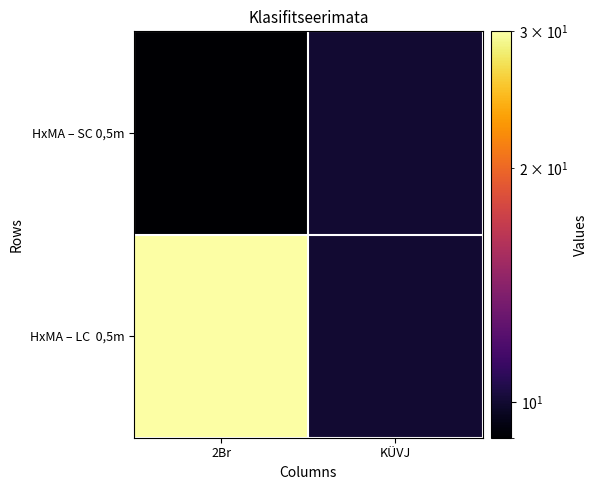

Which category has the highest value across all series?

2Br